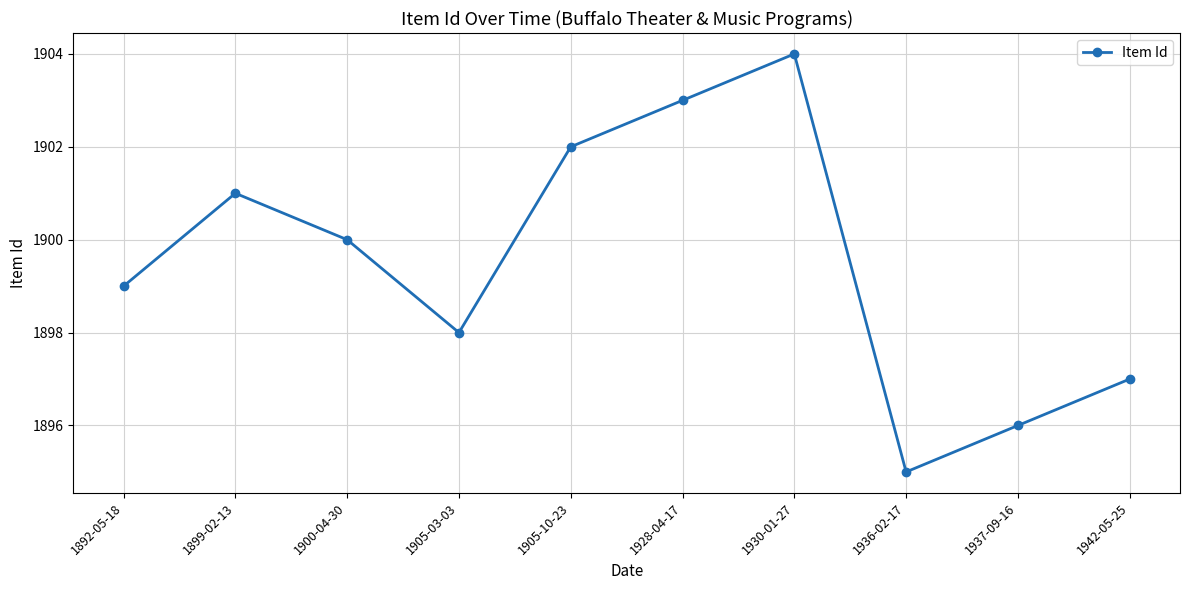

How many data points does each series have?

10